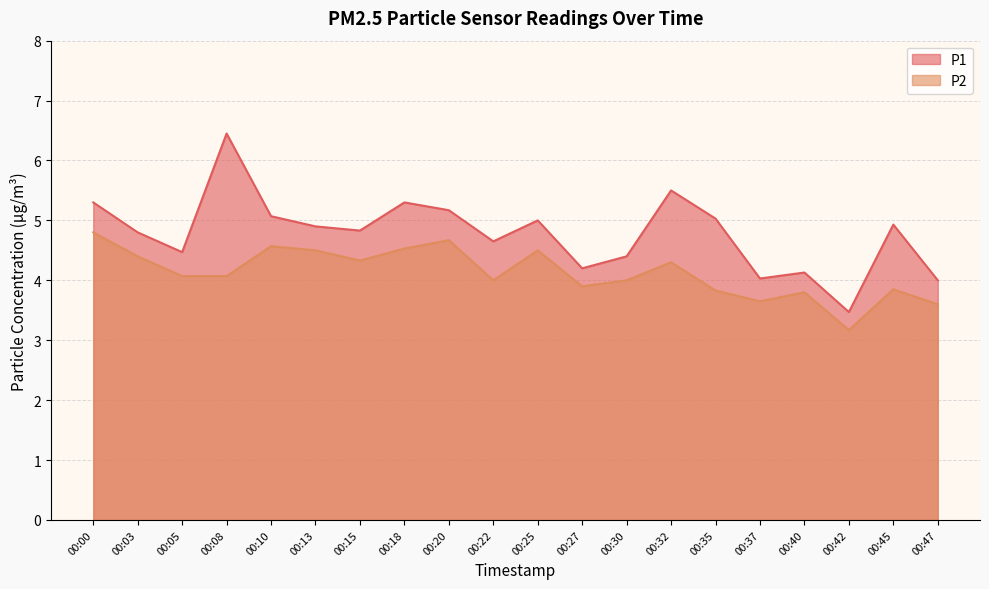

How many interior local peaks does the P2 series have?

6